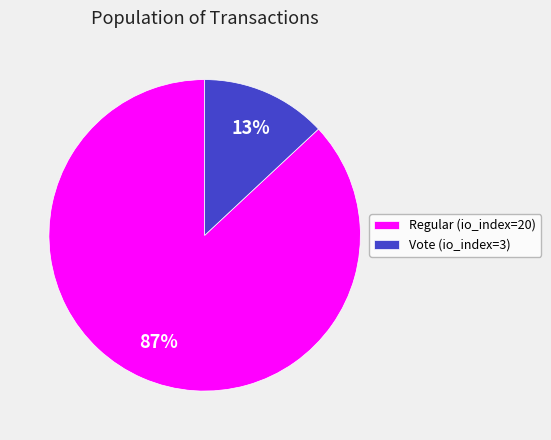

Rank the categories by value from highest to lowest.

Regular (io_index=20), Vote (io_index=3)